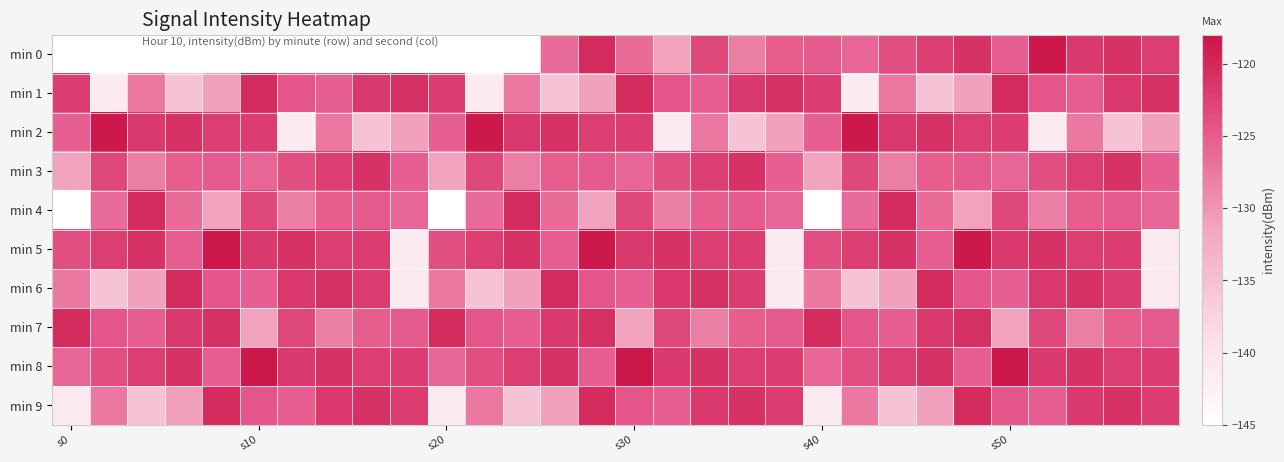

Rank the series by their maximum value, from highest to lowest.

min 0, min 2, min 5, min 8, min 1, min 6, min 7, min 9, min 4, min 3